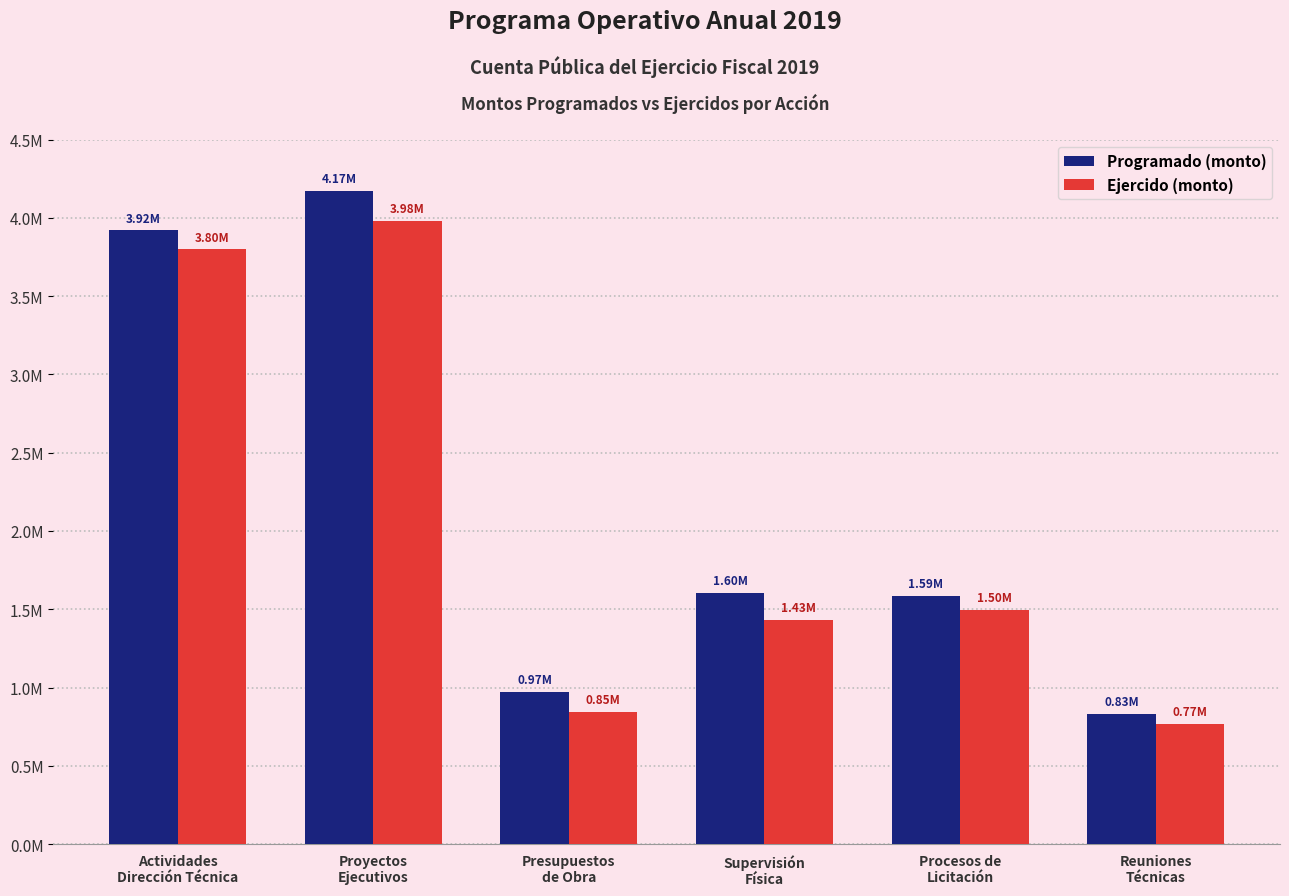

At which label does Programado (monto) first exceed 1604490?

Actividades
Dirección Técnica